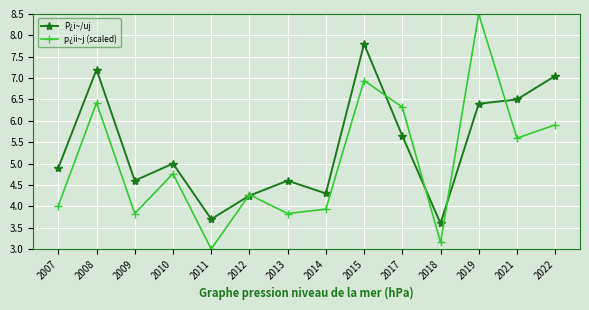

True or false: p¿ii~j (scaled) and P¿i~/uj cross at least once.

True